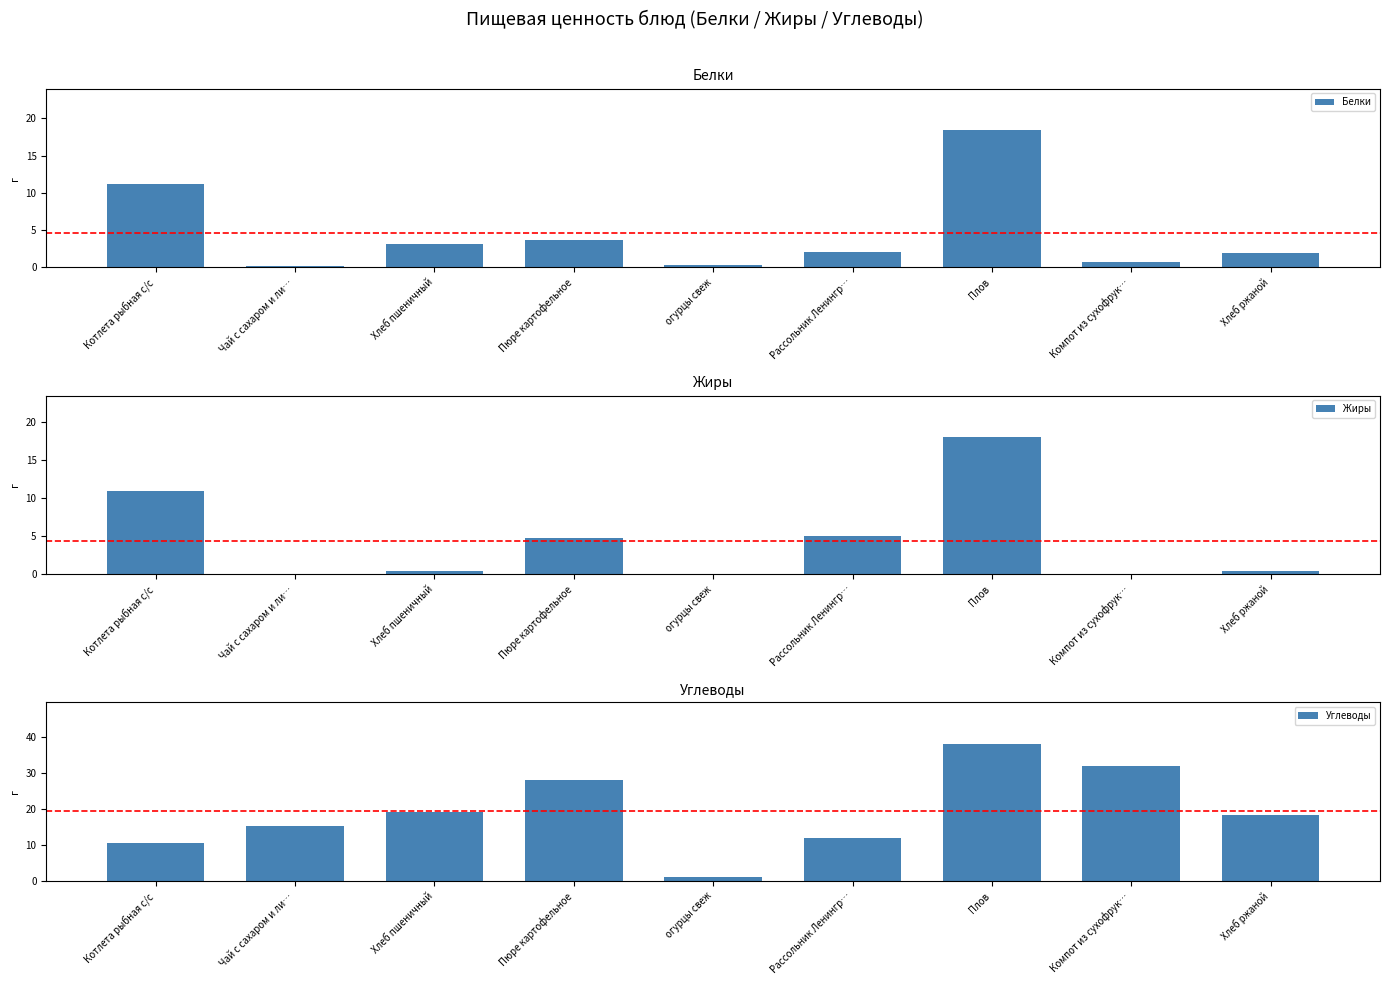

What is the label of the 5th bar from the right?

огурцы свеж